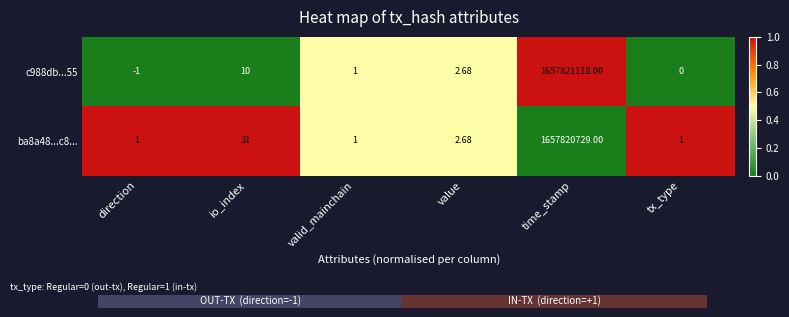

List the labels in order of c988db...55 value, smallest first.

direction, tx_type, valid_mainchain, value, io_index, time_stamp